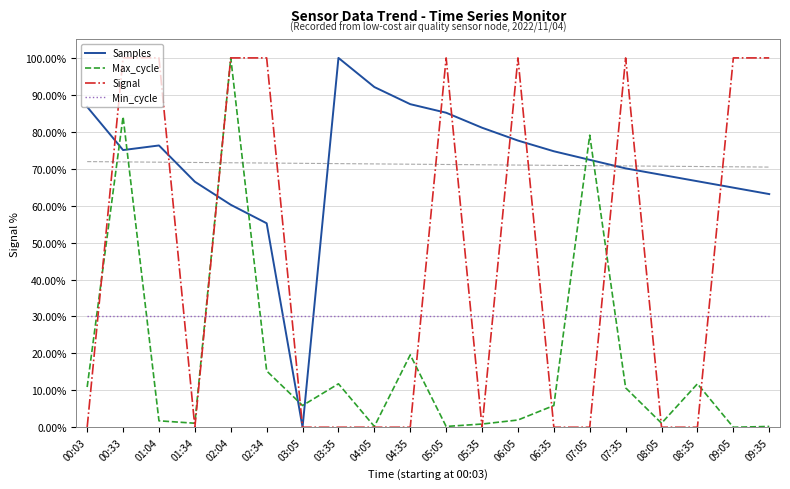

What is the label of the 6th point from the right?

07:05